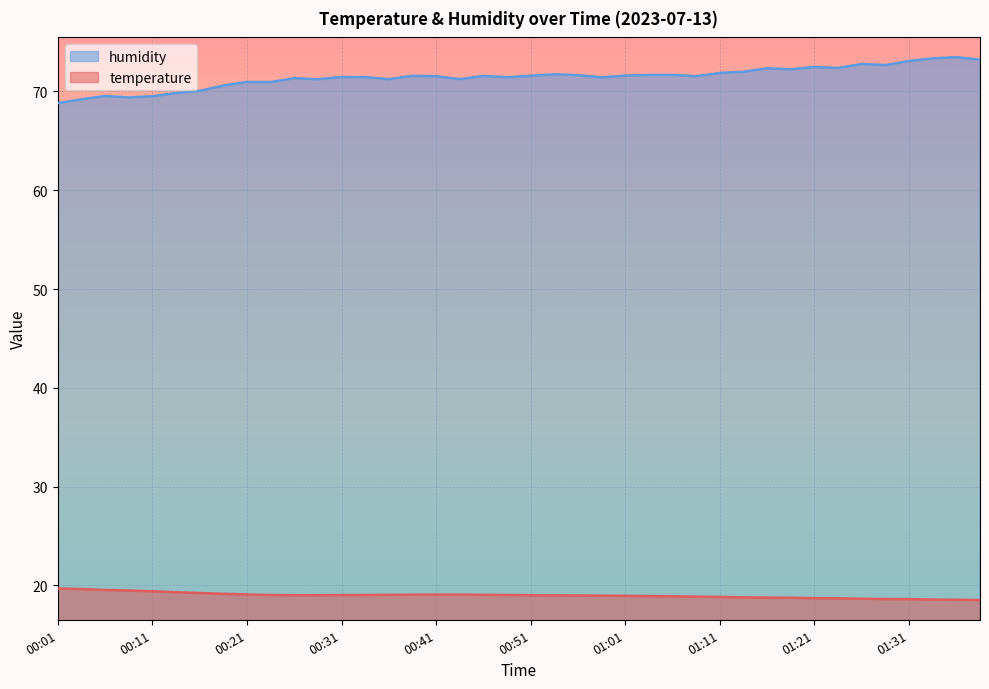

True or false: humidity has a value of 68.8 at 00:01.

True